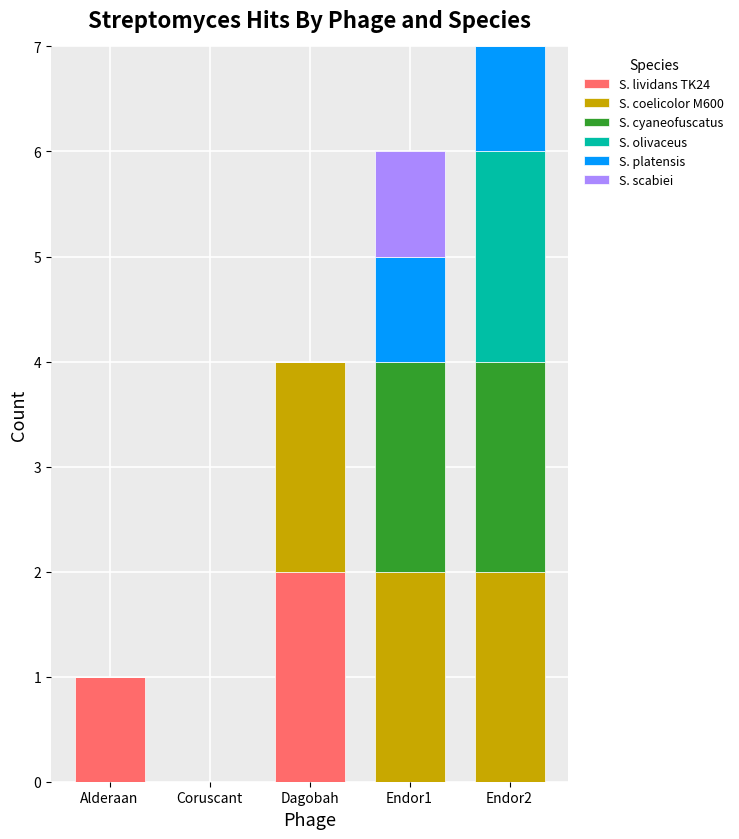

Reading left to right, list the values for the S. lividans TK24 series.

Alderaan=1	Coruscant=0	Dagobah=2	Endor1=0	Endor2=0